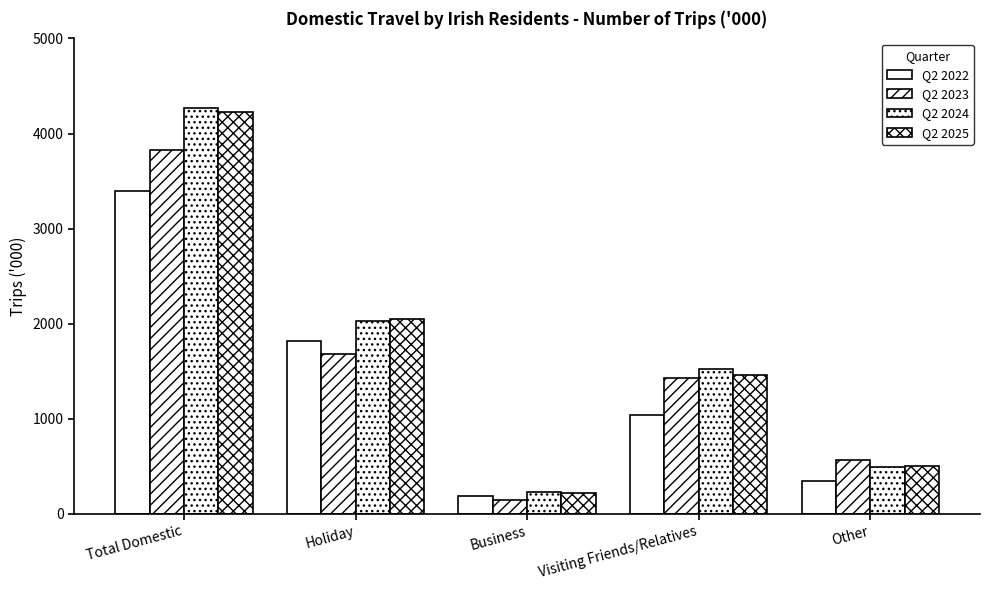

How many bars are there in total?

20